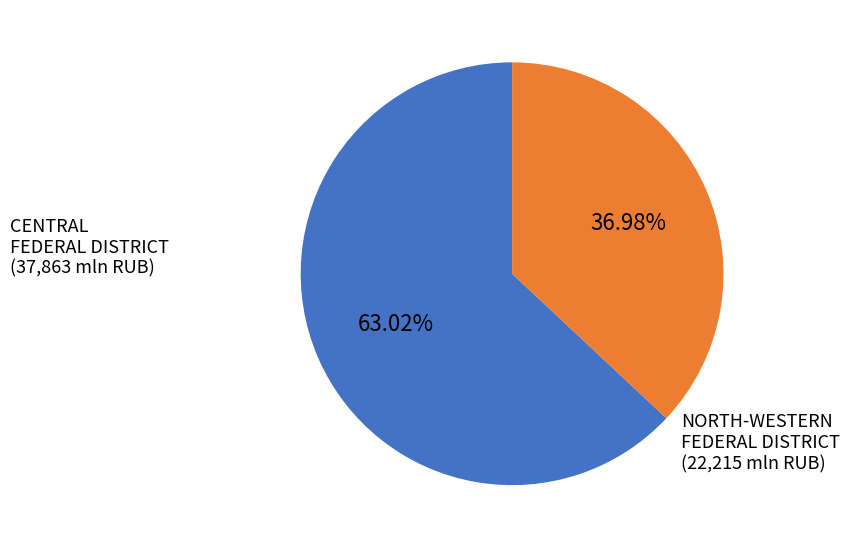

What is the largest slice in the pie chart?

CENTRAL FEDERAL DISTRICT